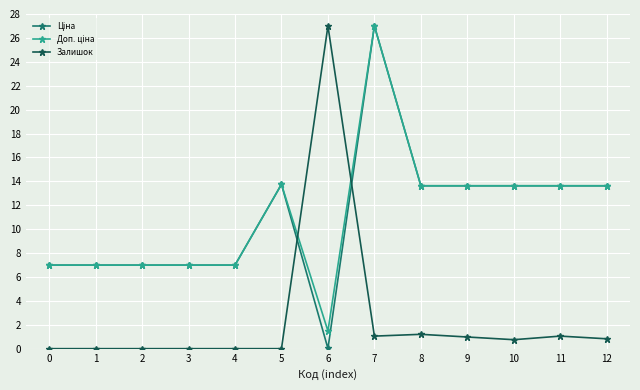

What is the greatest value displayed?

27.0